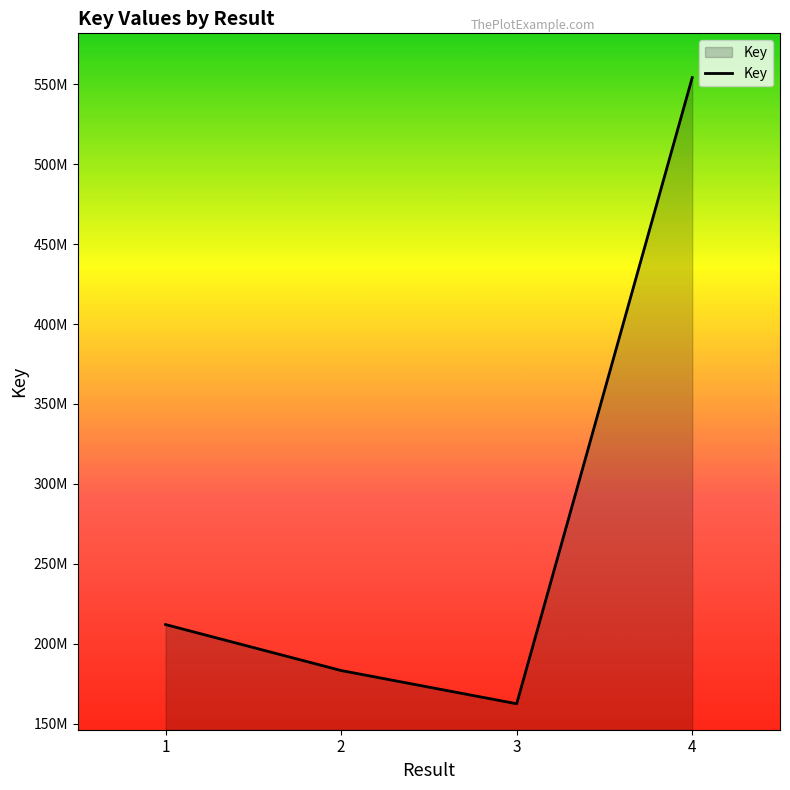

Does the chart display data point markers on the line(s)?

No